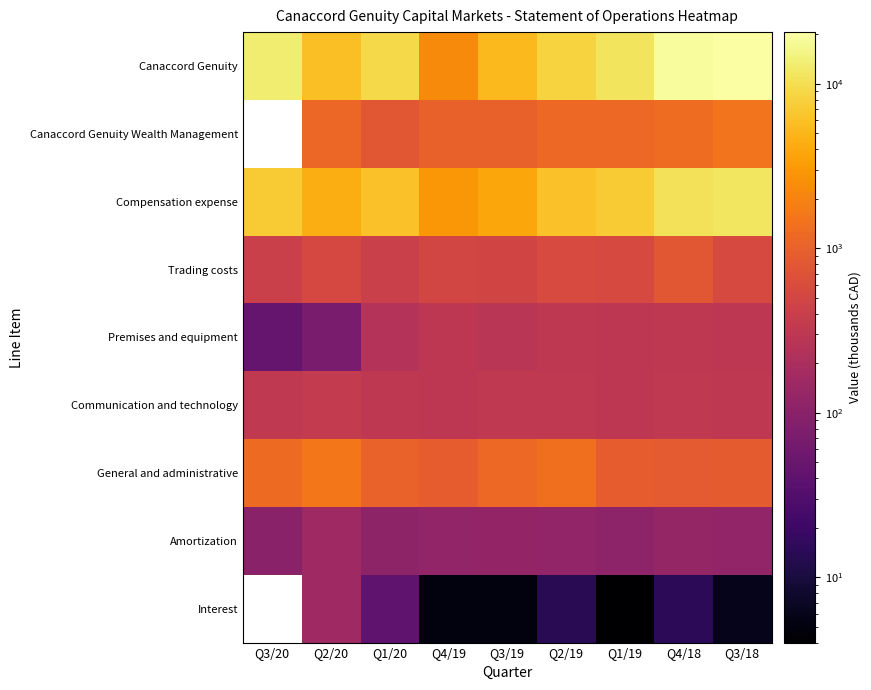

What is the difference between the maximum and minimum values in the Premises and equipment series?

267.0